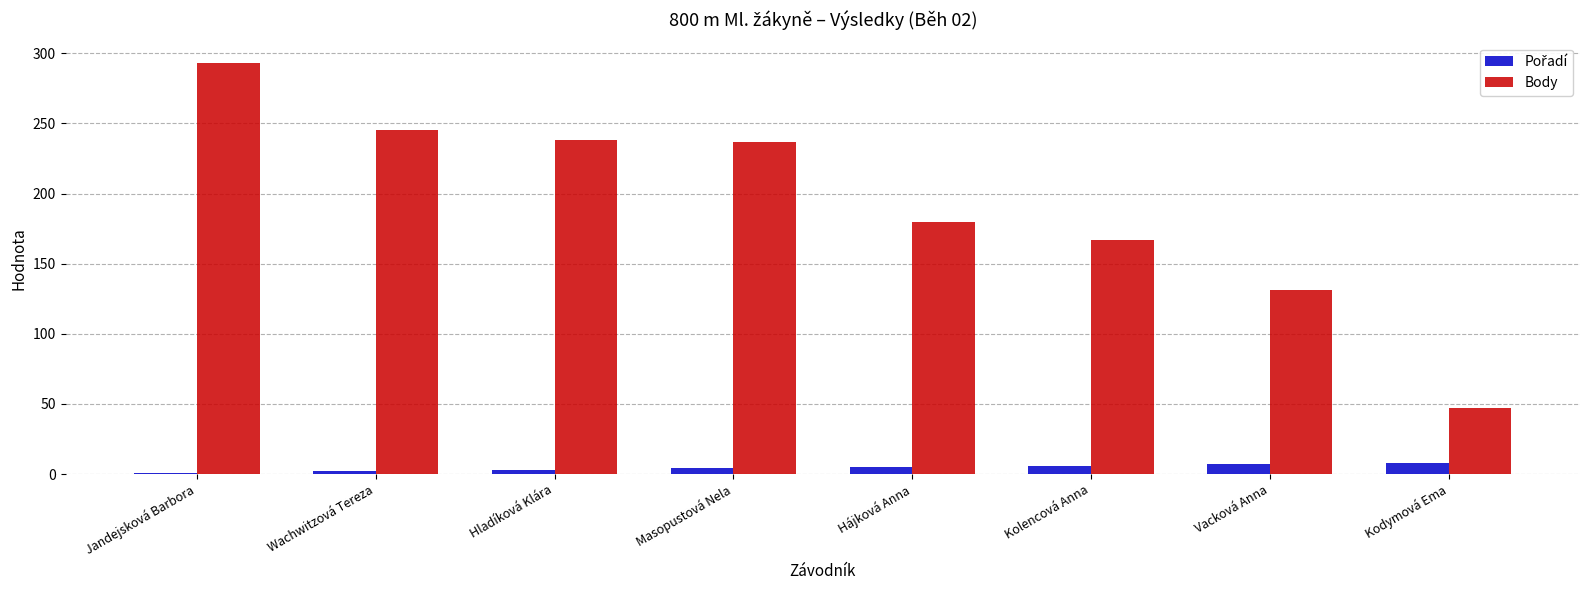

At which category is the sum across all series the highest?

Jandejsková Barbora